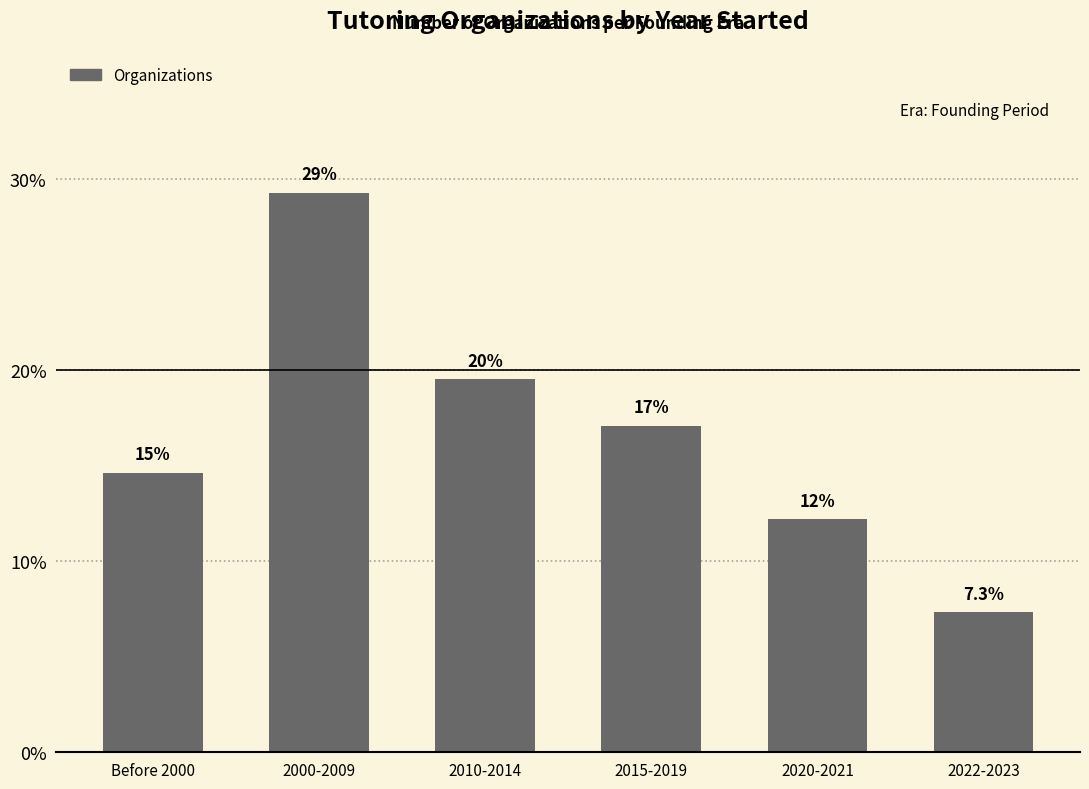

At which category does the chart reach its peak across all series?

2000-2009